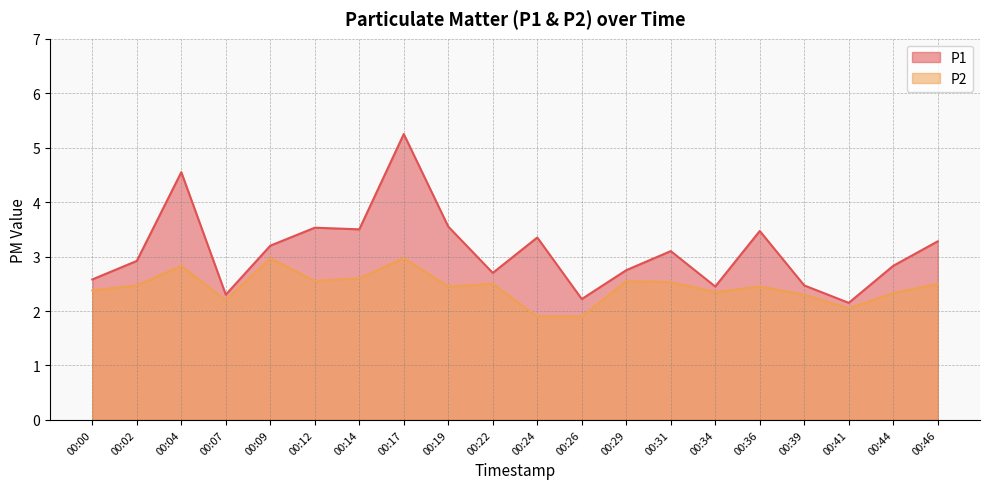

The P2 series shows 0.7 at 00:00. True or false?

False